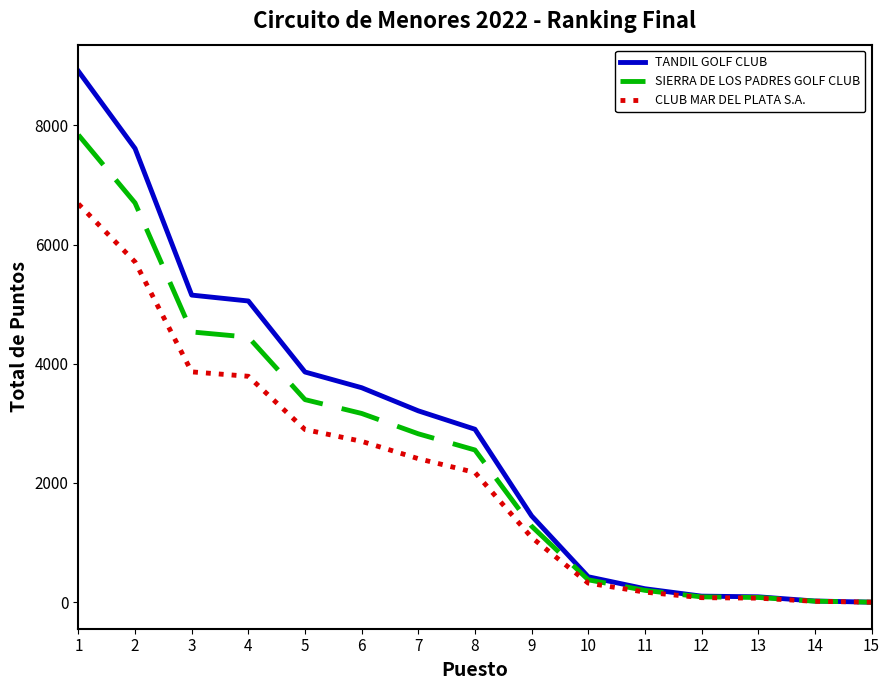

At 4, list the series in order from largest to smallest.

TANDIL GOLF CLUB, SIERRA DE LOS PADRES GOLF CLUB, CLUB MAR DEL PLATA S.A.